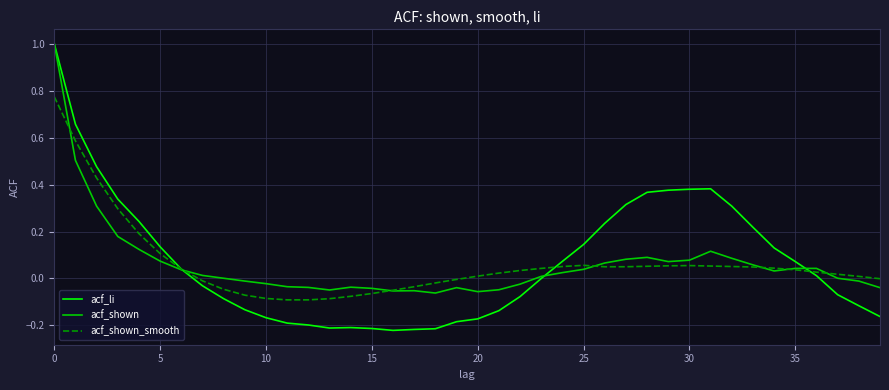

Count the number of categories in the chart.

40